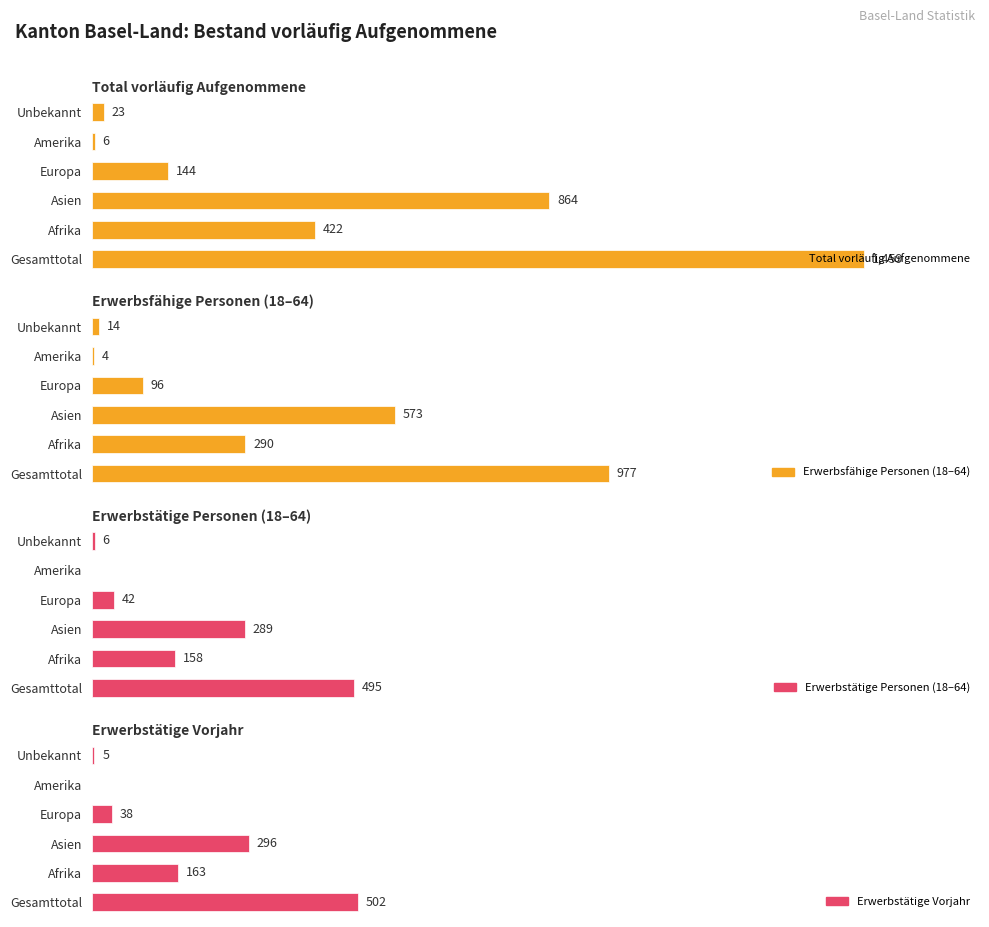

Which series has the largest range (max minus min)?

Total vorläufig Aufgenommene